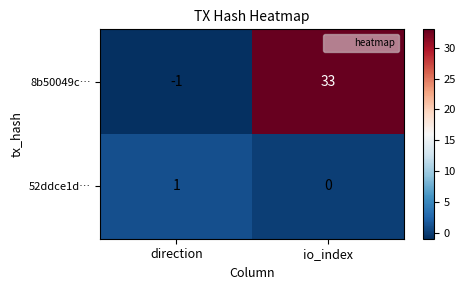

What is the sum of all 8b50049c… values?

32